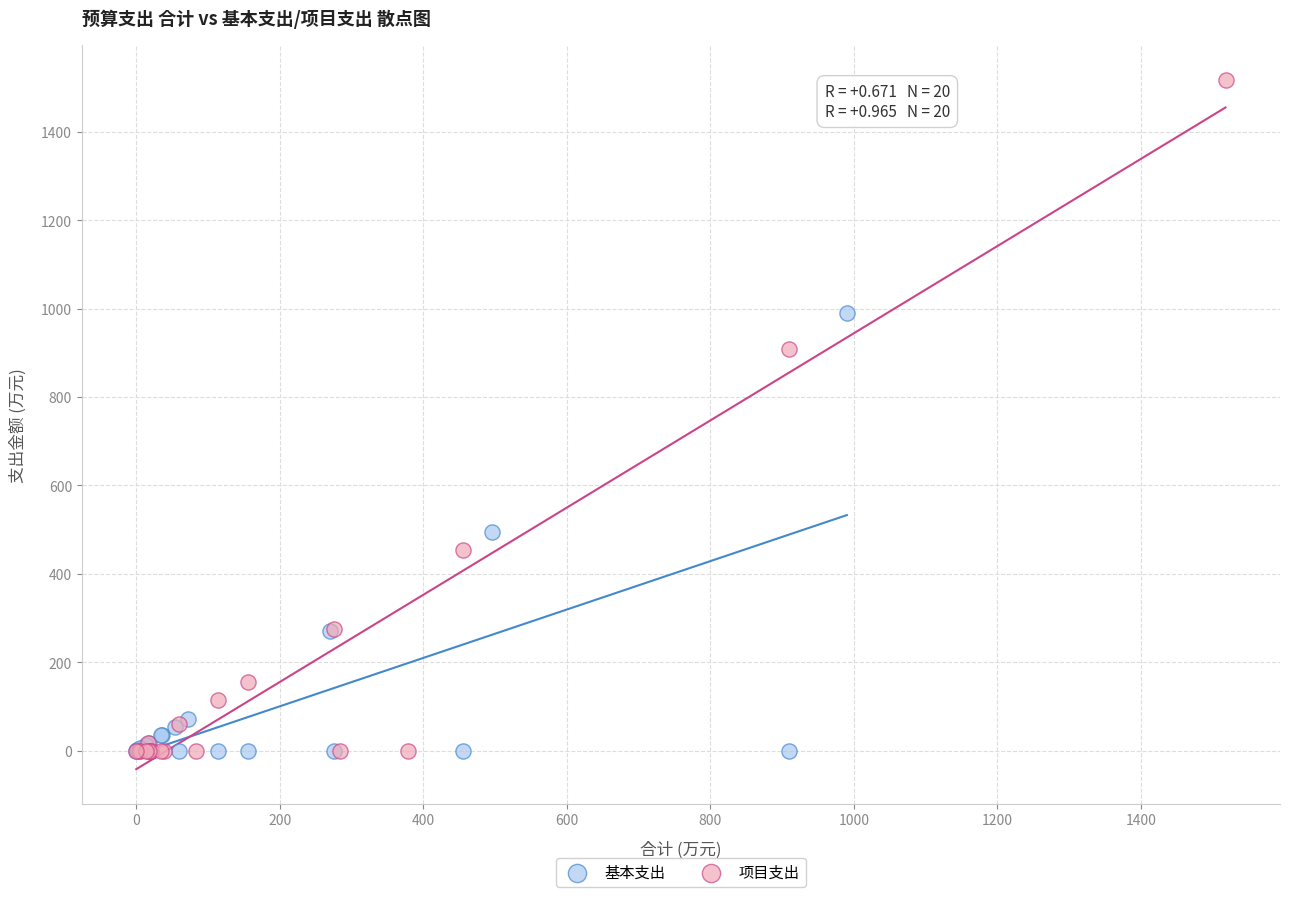

Which series has the widest spread of Y values?

项目支出